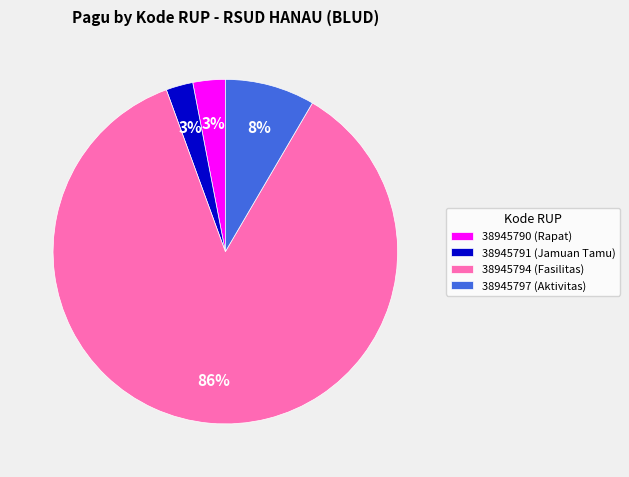

Does 38945791 (Jamuan Tamu) account for over 50% of the chart?

No